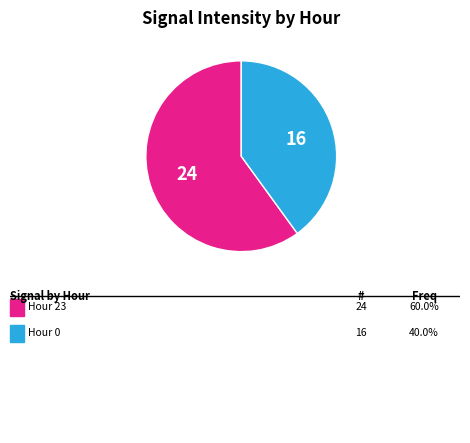

How many segments does this pie chart have?

2